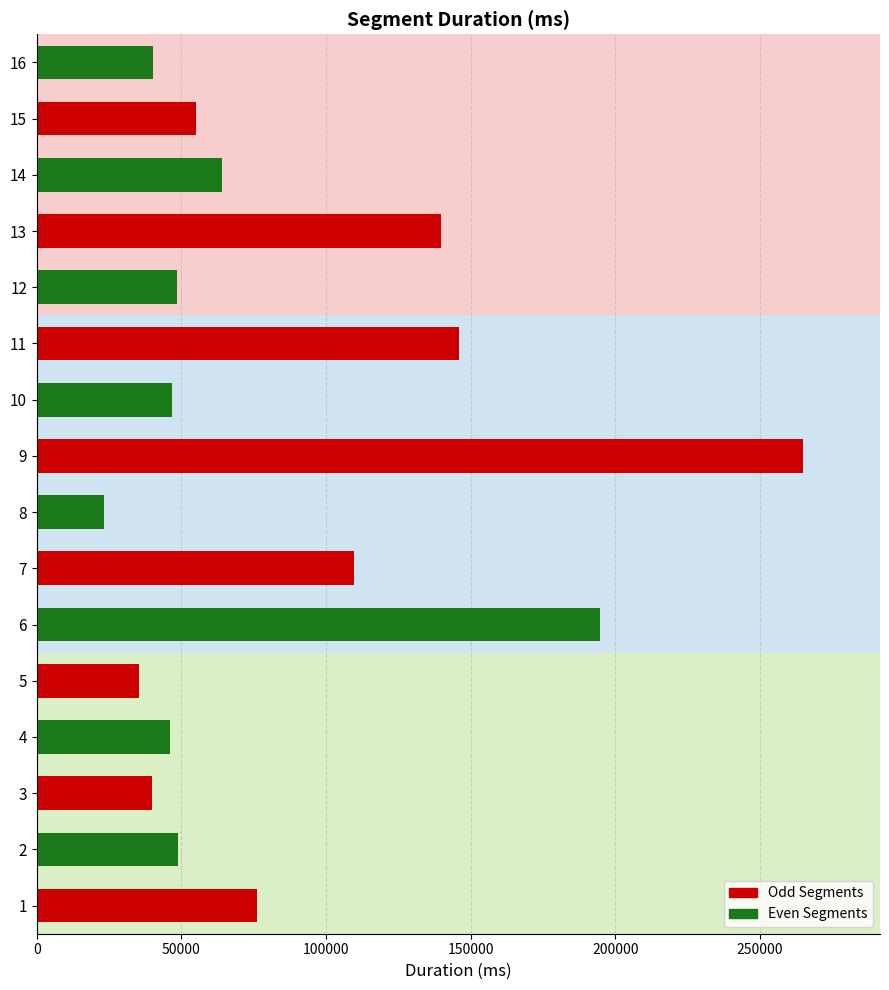

How many distinct data groups are displayed?

1